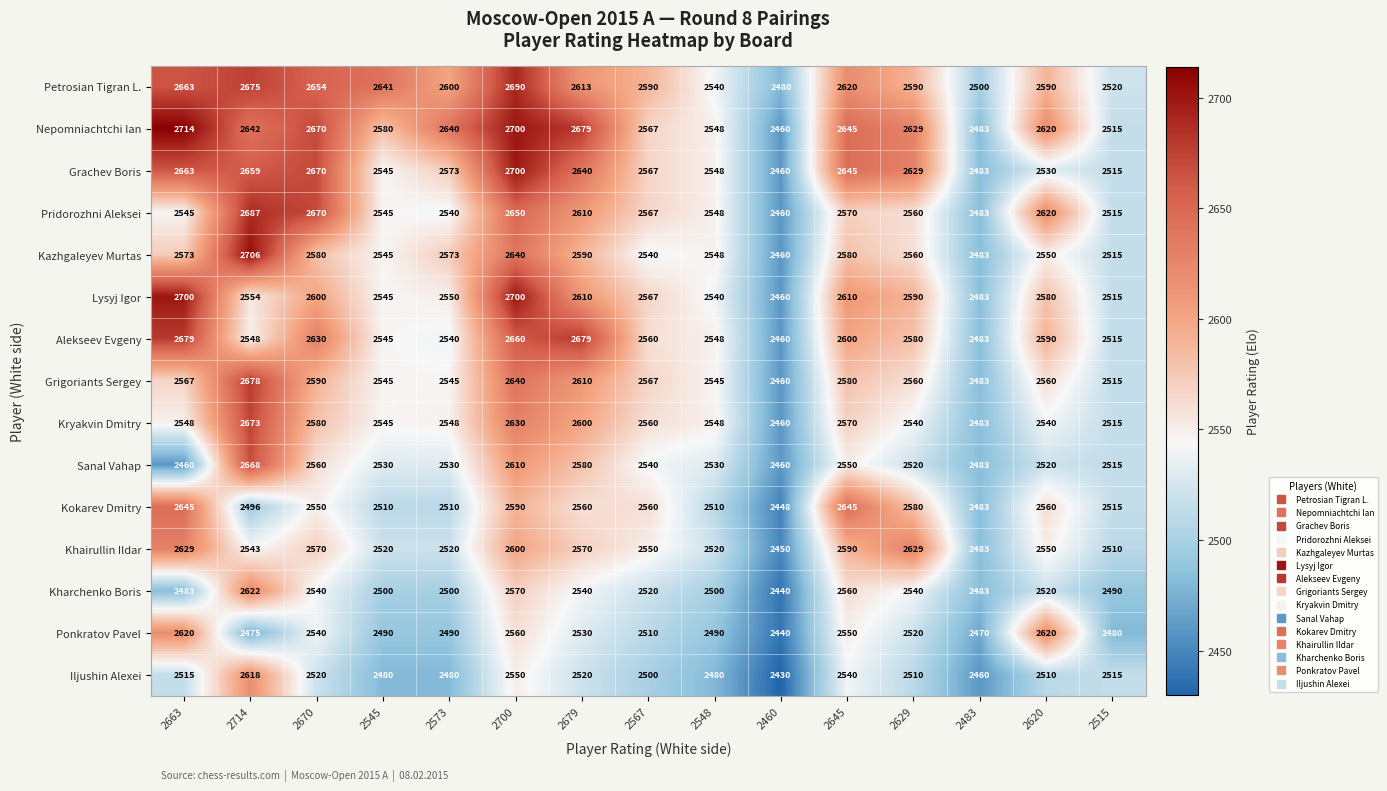

Where does the Petrosian Tigran L. series first go above 2600?

2663